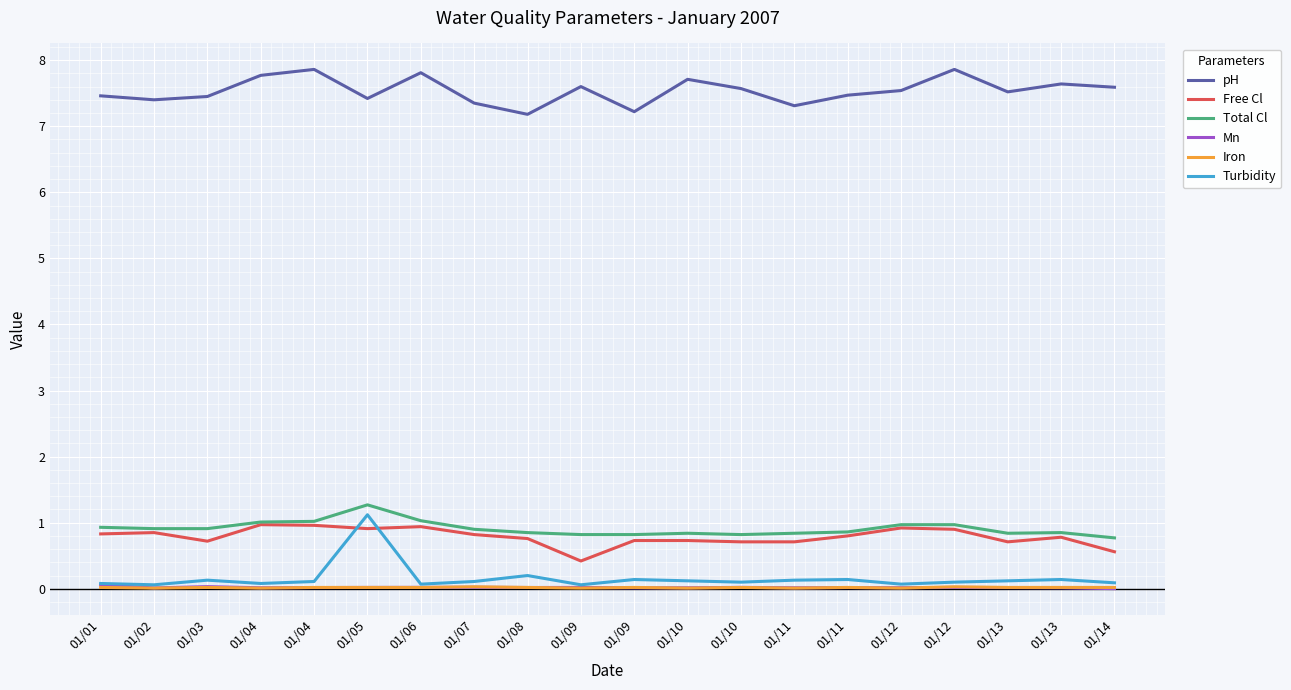

What are all the series names shown in the legend?

pH, Free Cl, Total Cl, Mn, Iron, Turbidity